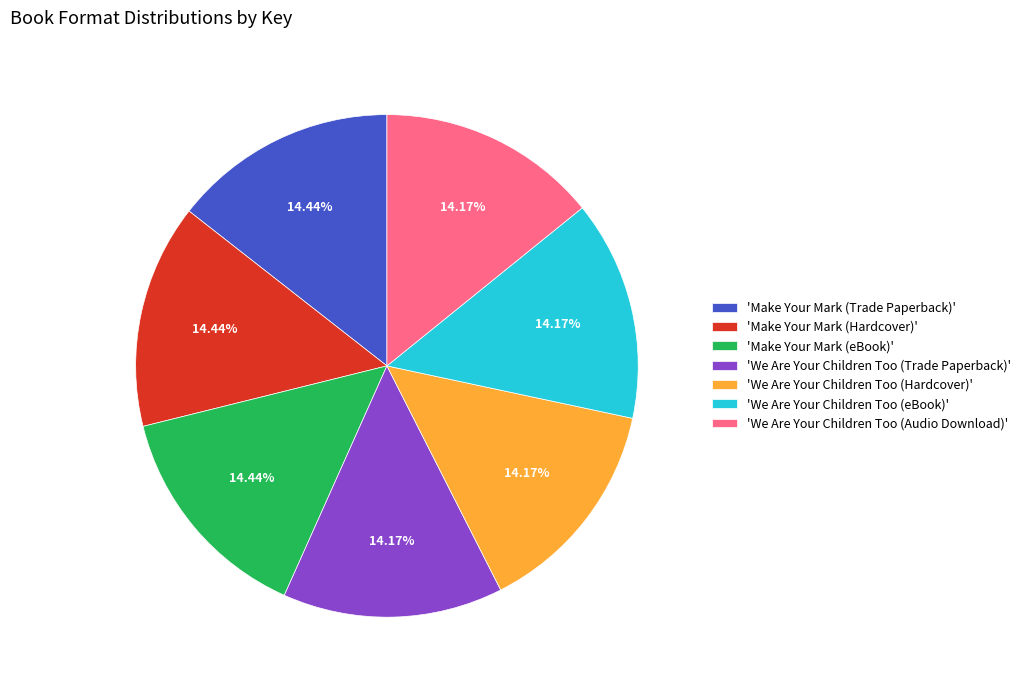

Does 'Make Your Mark (Trade Paperback)' account for over 50% of the chart?

No